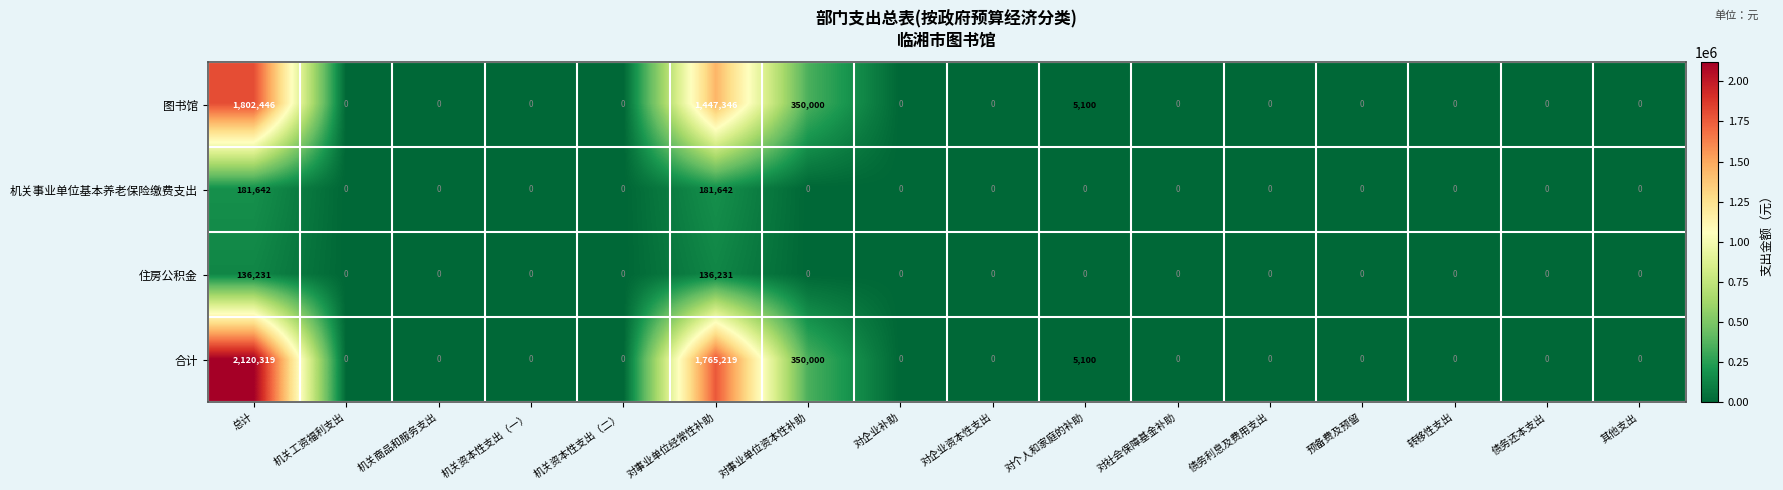

At which category is the sum across all series the highest?

总计